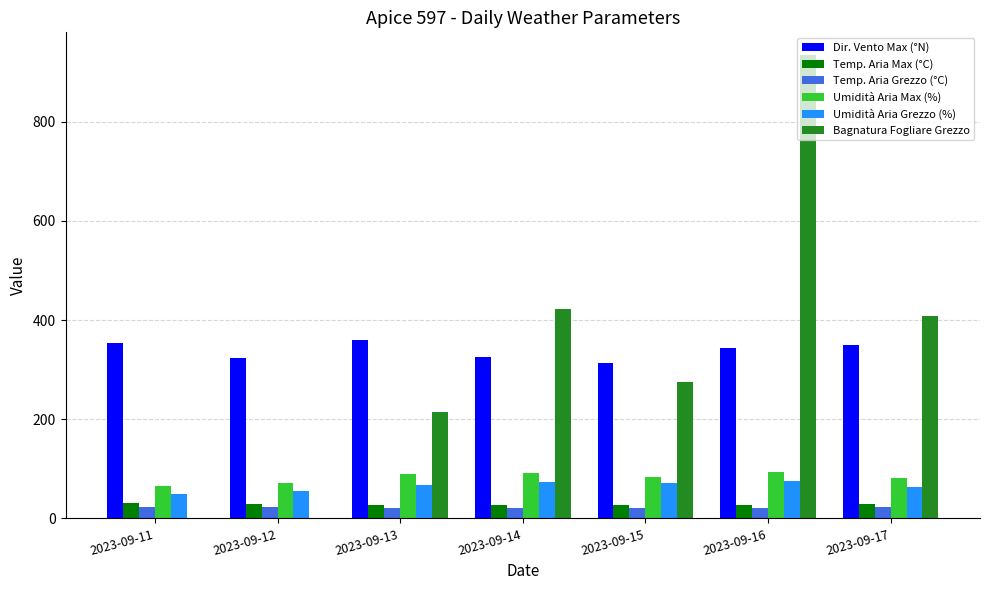

What is the sum of the Umidità Aria Grezzo (%) values at 2023-09-13 and 2023-09-17?

131.7